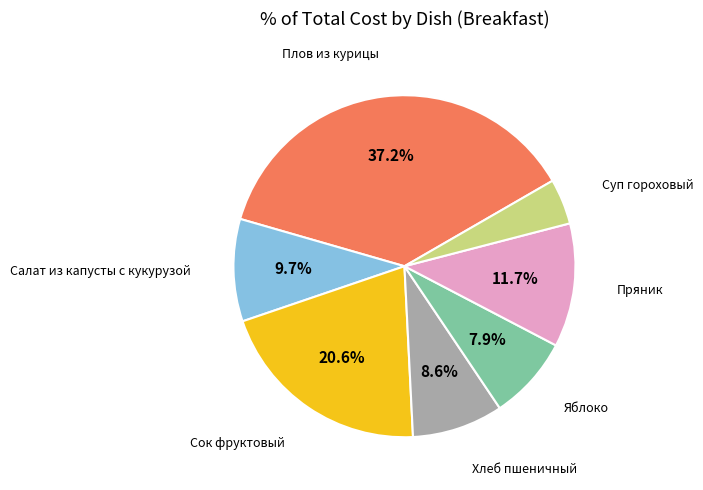

Does any single category account for the majority?

No